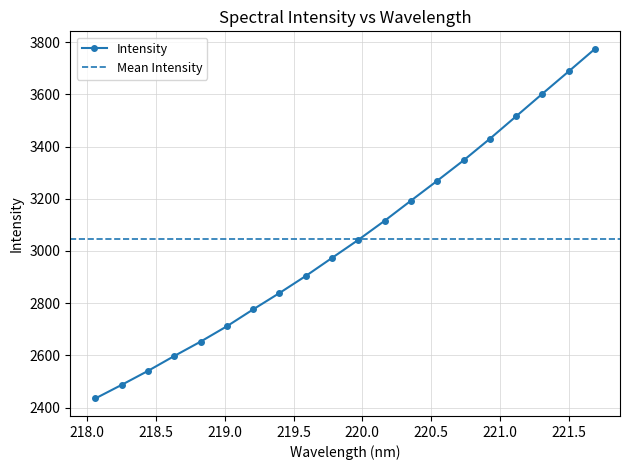

Is it true that the value at 218.442 is 4049.9?

False